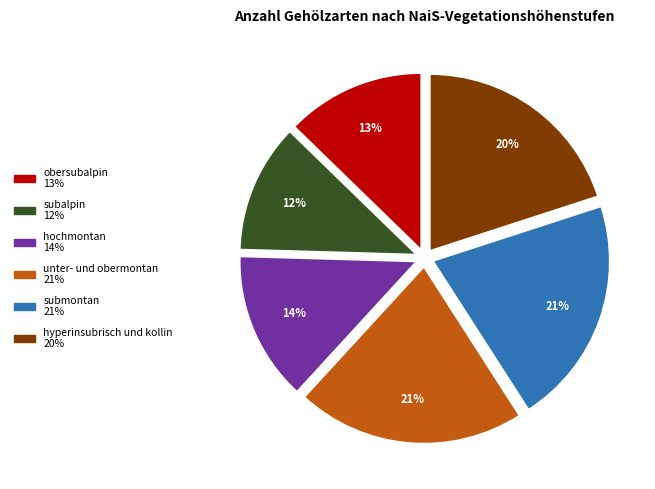

Is there a majority slice in this chart?

No